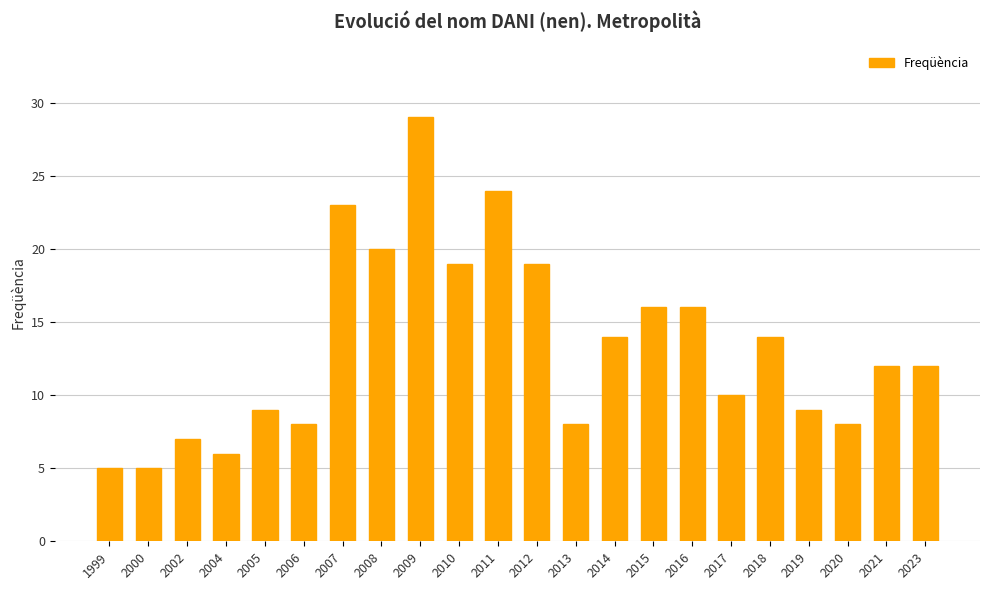

Between 2016 and 2023, which is larger?

2016